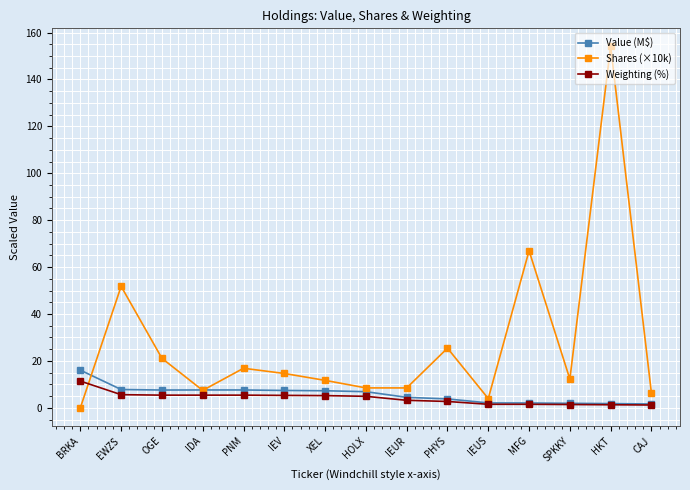

In Shares (×10k), how many points are lower than both neighbors (excluding endpoints)?

4